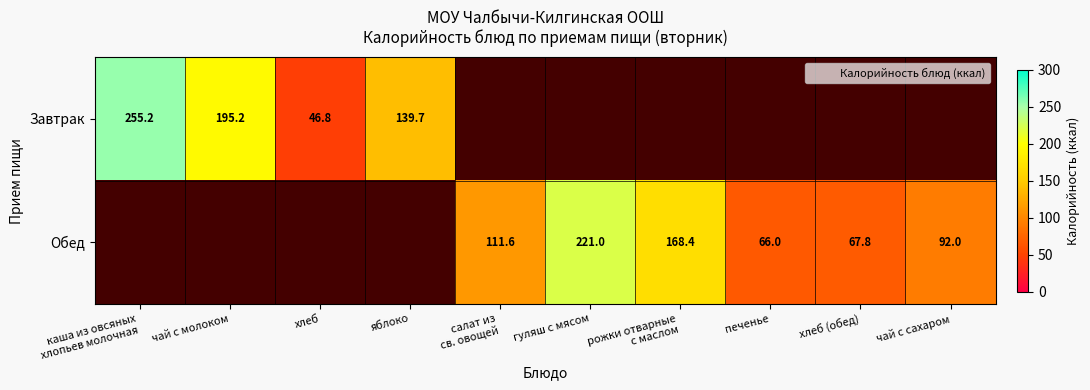

Is the value of Завтрак at чай с молоком greater than the value of Обед at хлеб (обед)?

Yes